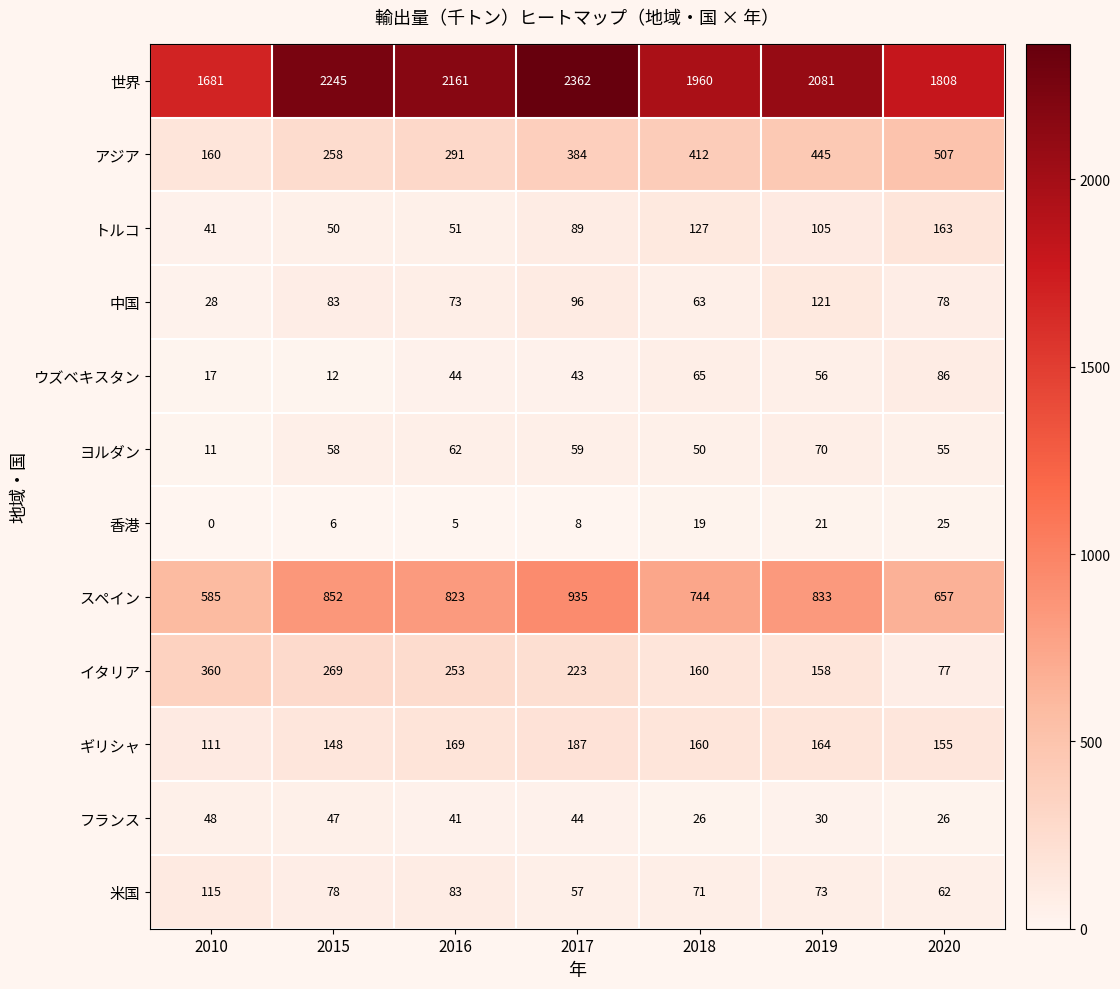

At which category does the chart reach its peak across all series?

2017